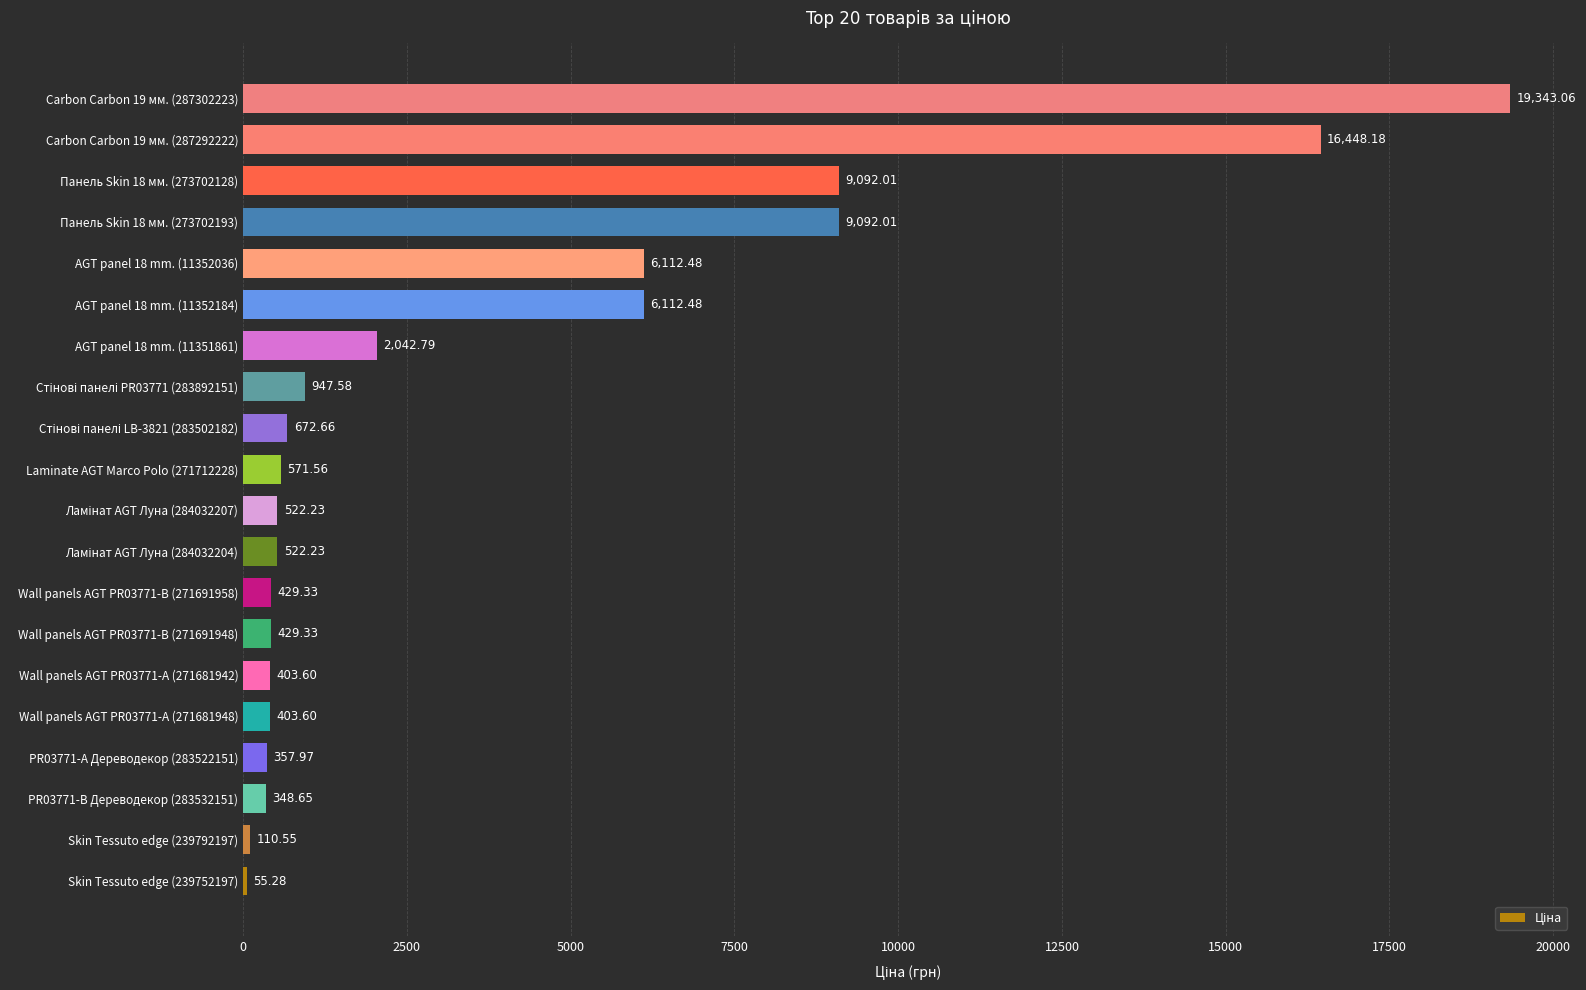

What is the change in value from Carbon Carbon 19 мм. (287292222) to Carbon Carbon 19 мм. (287302223)?

+2894.9